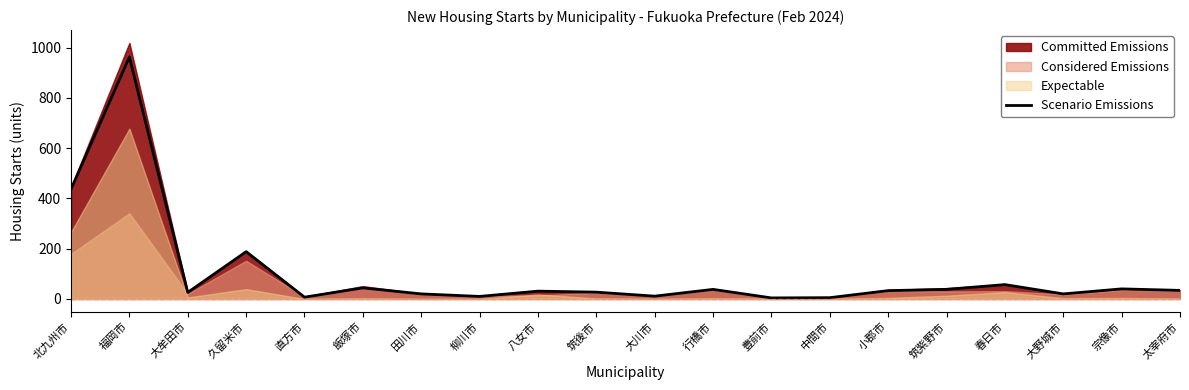

Is it true that the value at 行橋市 is 23?

False